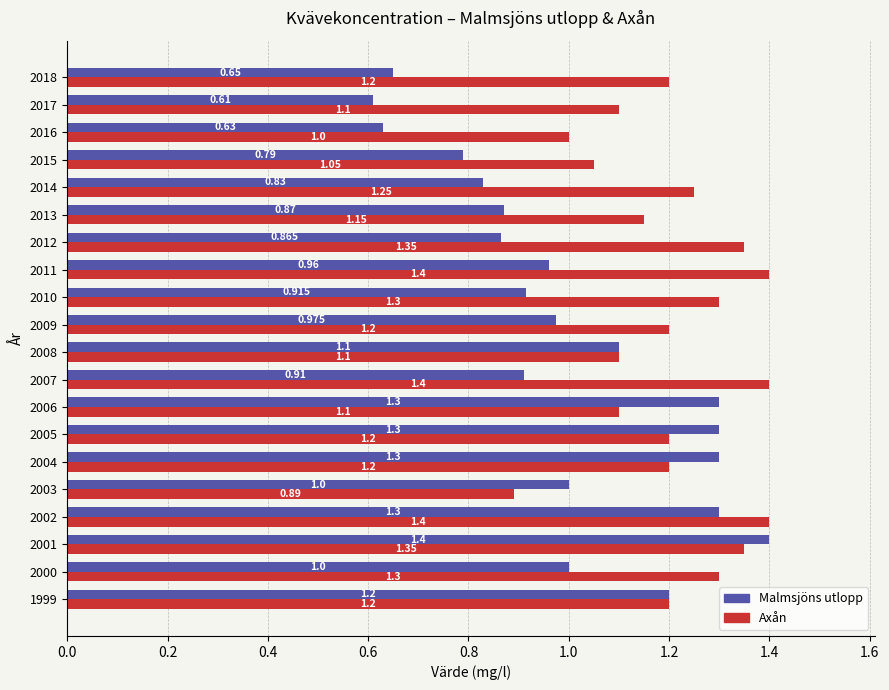

Between 2001 and 2011, which series saw the biggest shift?

Malmsjöns utlopp